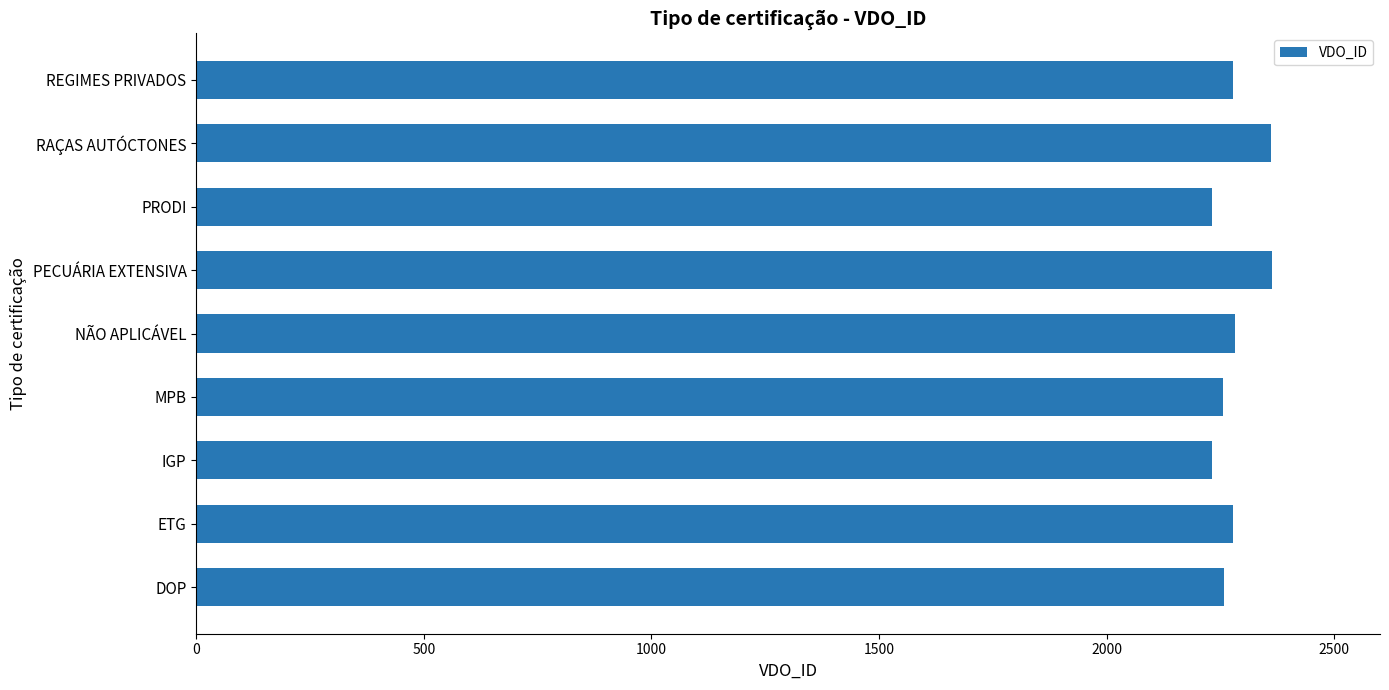

What is the sum of all values?

20537